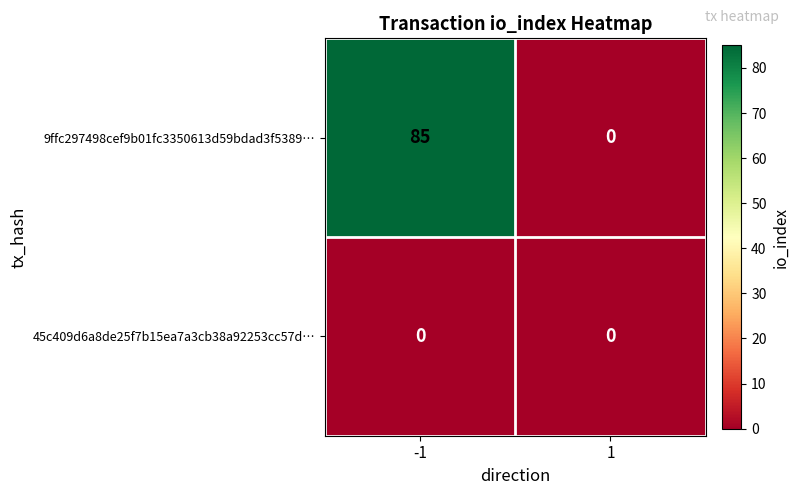

Is it true that 9ffc297498cef9b01fc3350613d59bdad3f5389… equals 18 at -1?

False